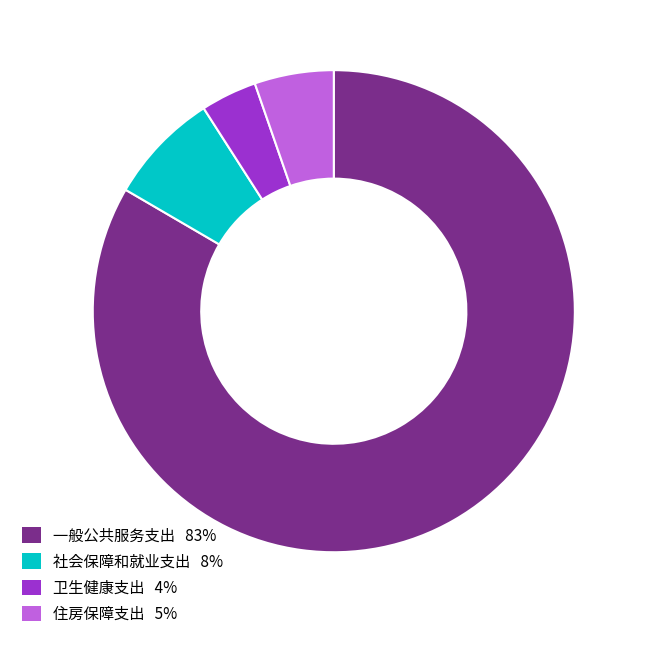

Is there a majority slice in this chart?

Yes